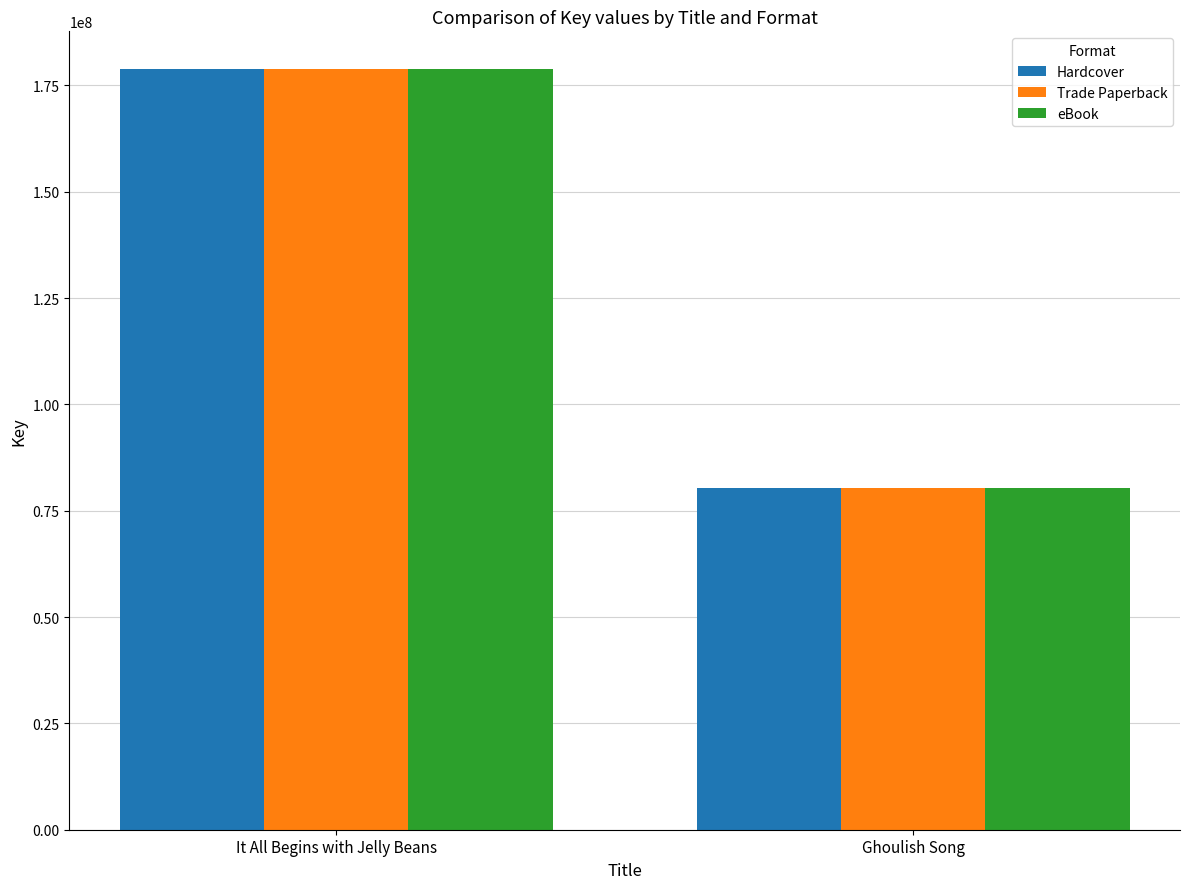

Read the Trade Paperback value at Ghoulish Song.

80419977